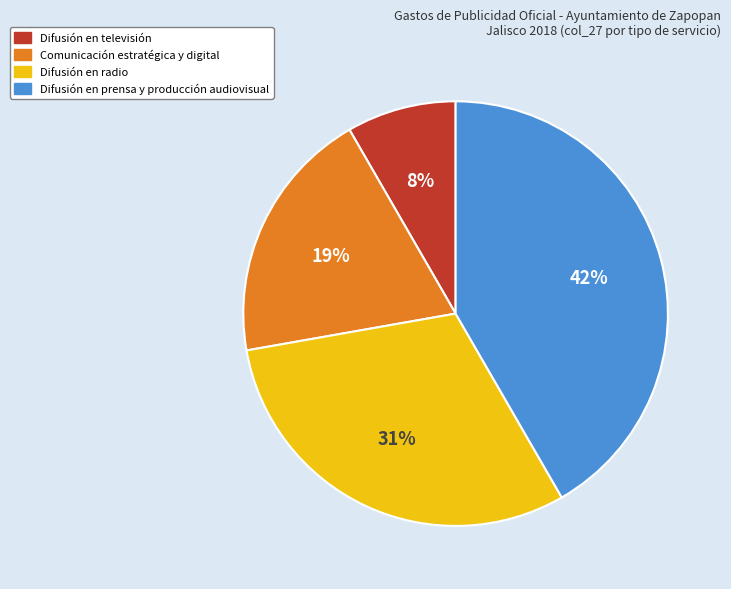

Is there a majority slice in this chart?

No